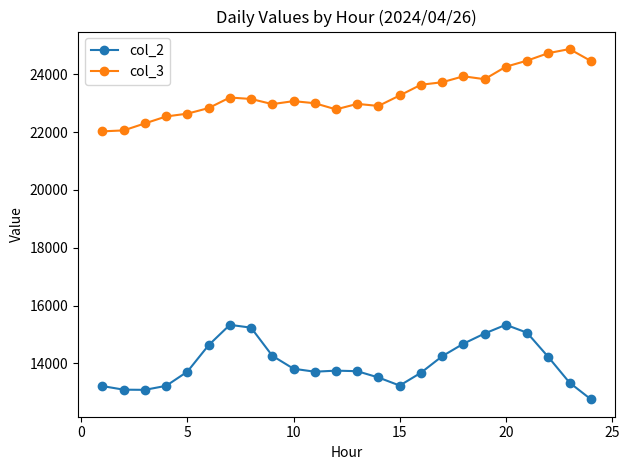

What is the sum of all col_3 values?

559558